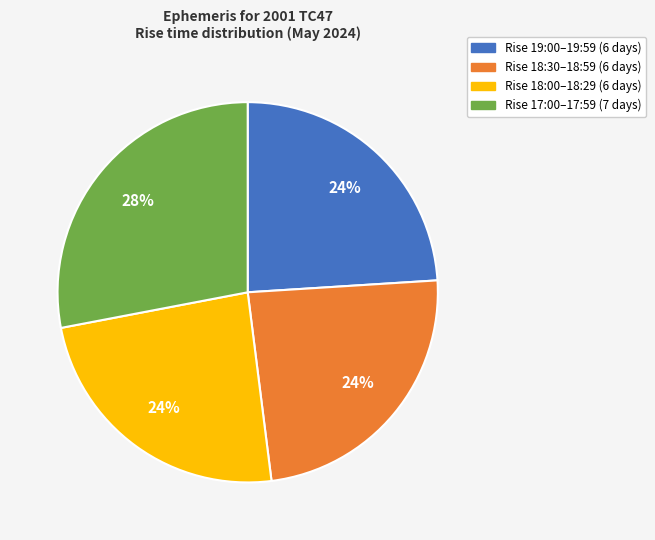

To the nearest percent, what is the difference between the largest and smallest slice percentages?

4%